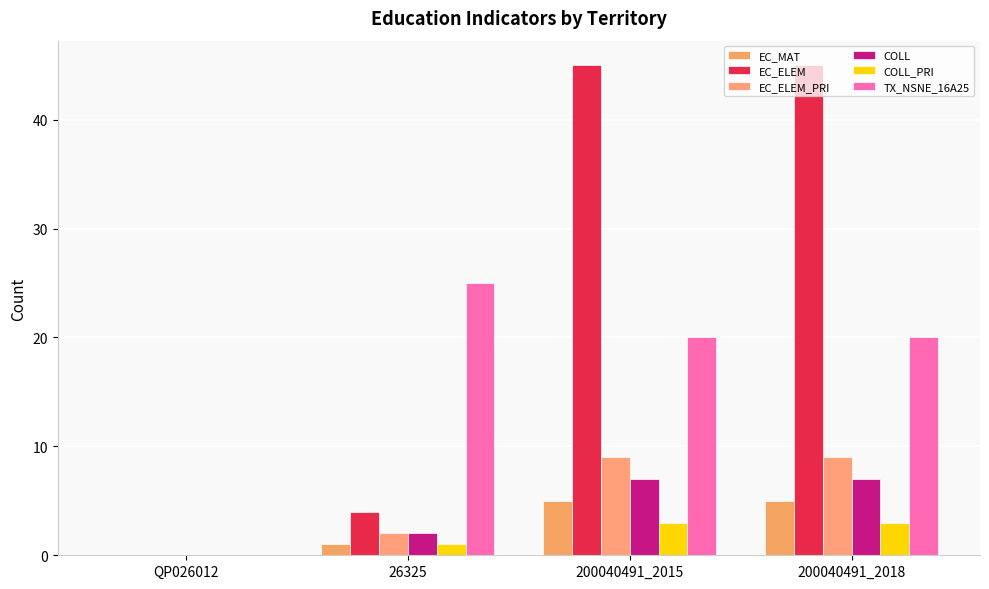

Is the value of EC_ELEM_PRI at 26325 greater than the value of TX_NSNE_16A25 at 200040491_2015?

No